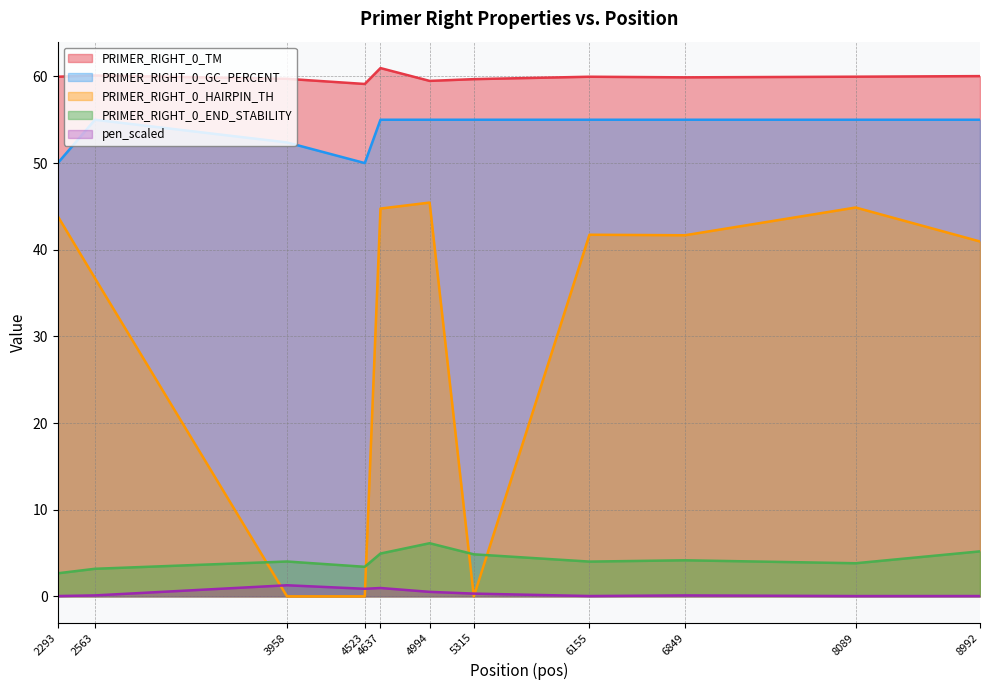

What is the total value across all series at 2293?

156.5